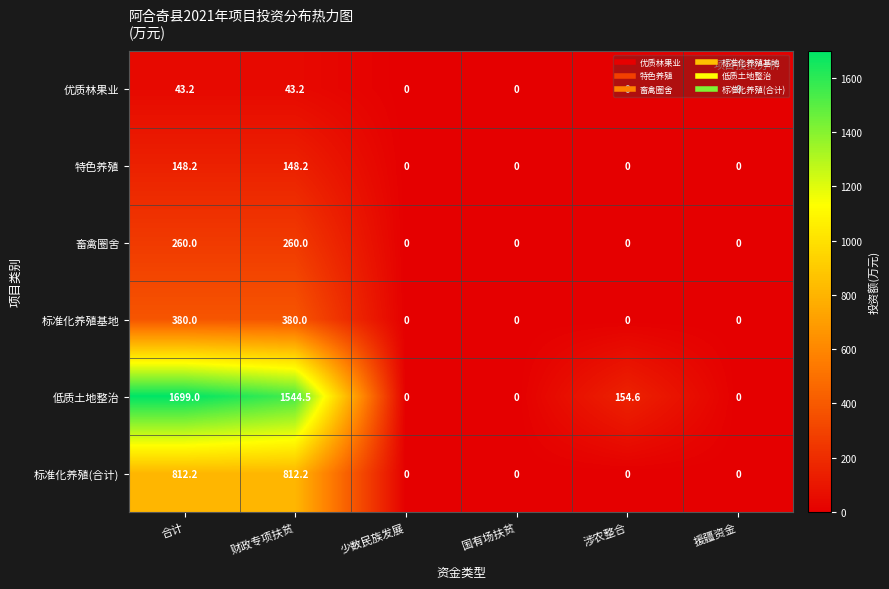

At which category does the chart reach its peak across all series?

合计